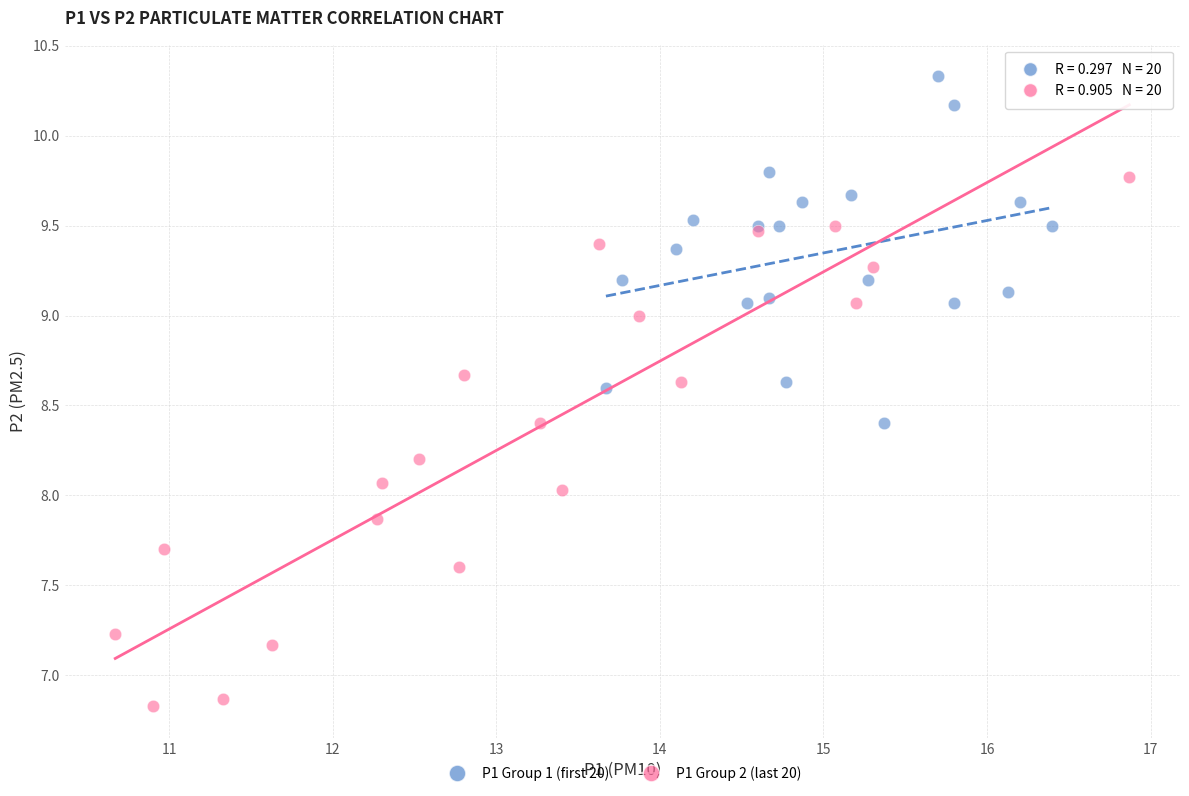

Which series has the largest Y range (max minus min)?

P1 Group 2 (last 20)